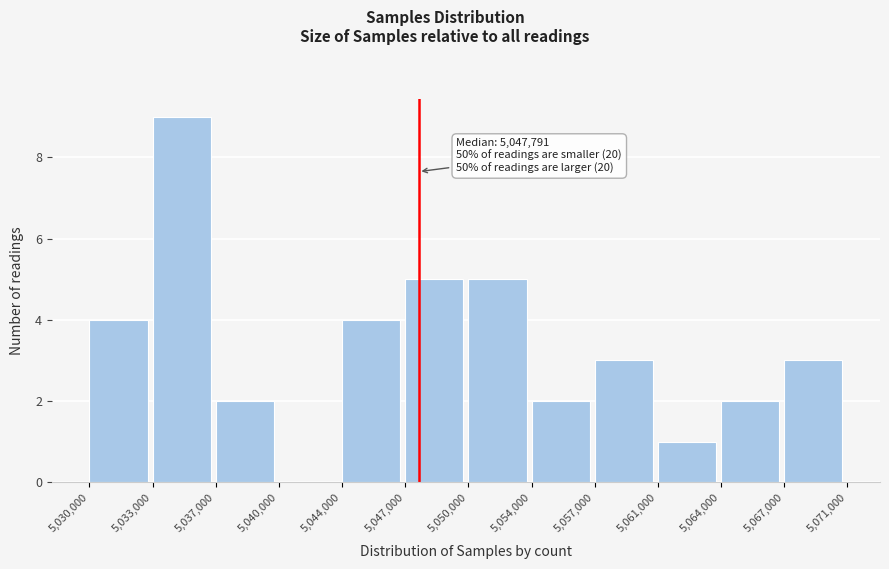

Reading left to right, what are all the values shown in this chart?

5,030,000=4	5,033,000=9	5,037,000=2	5,040,000=0	5,044,000=4	5,047,000=5	5,050,000=5	5,054,000=2	5,057,000=3	5,061,000=1	5,064,000=2	5,067,000=3